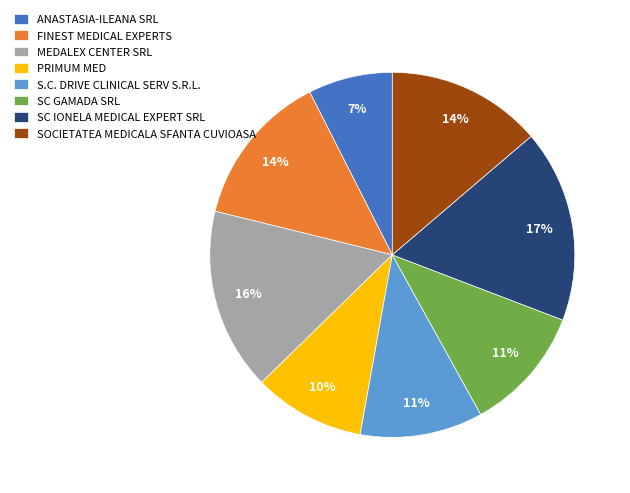

Between S.C. DRIVE CLINICAL SERV S.R.L. and MEDALEX CENTER SRL, which is larger?

MEDALEX CENTER SRL